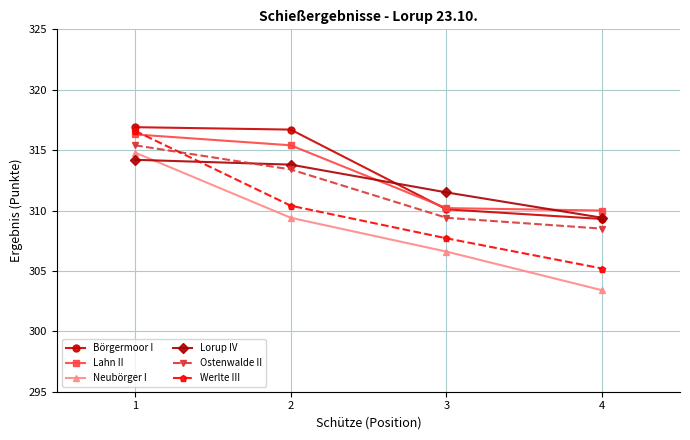

How many lines are shown in the chart?

6